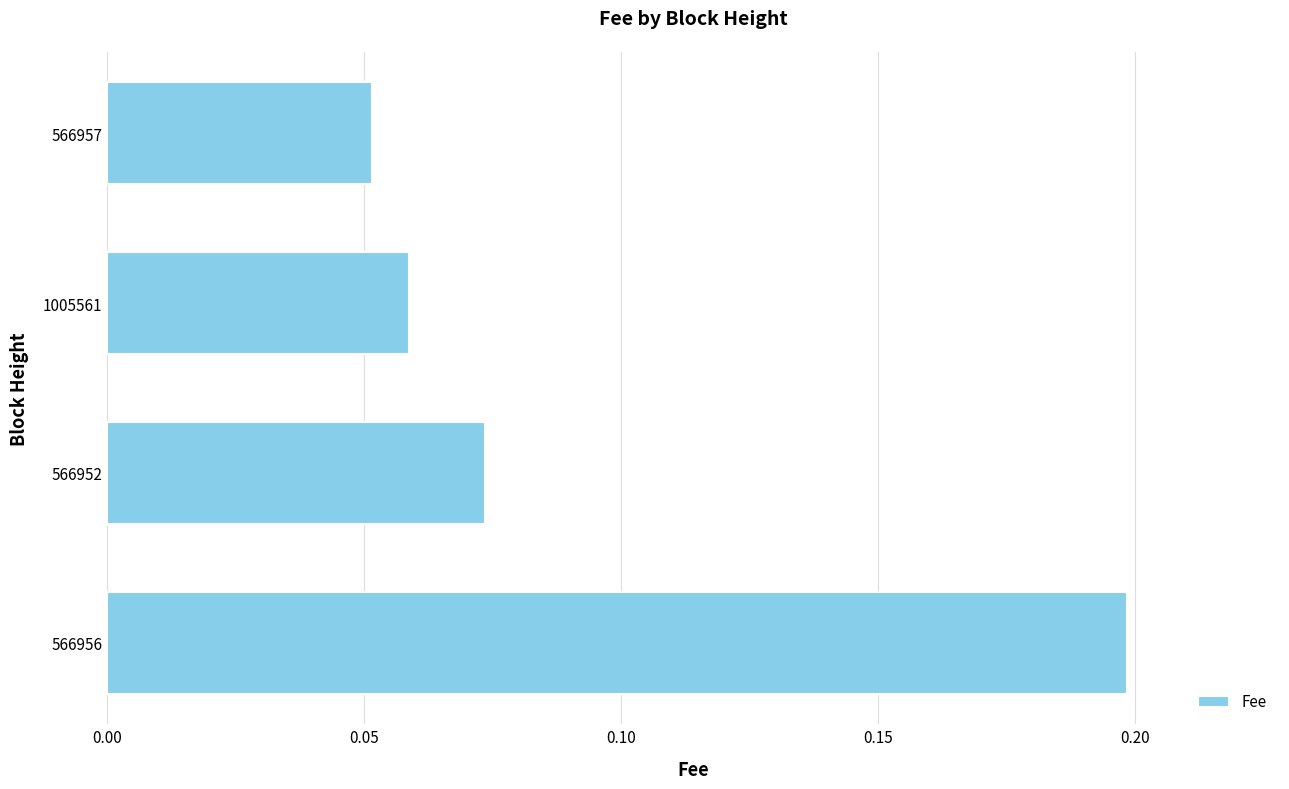

Are the bars horizontal?

Yes